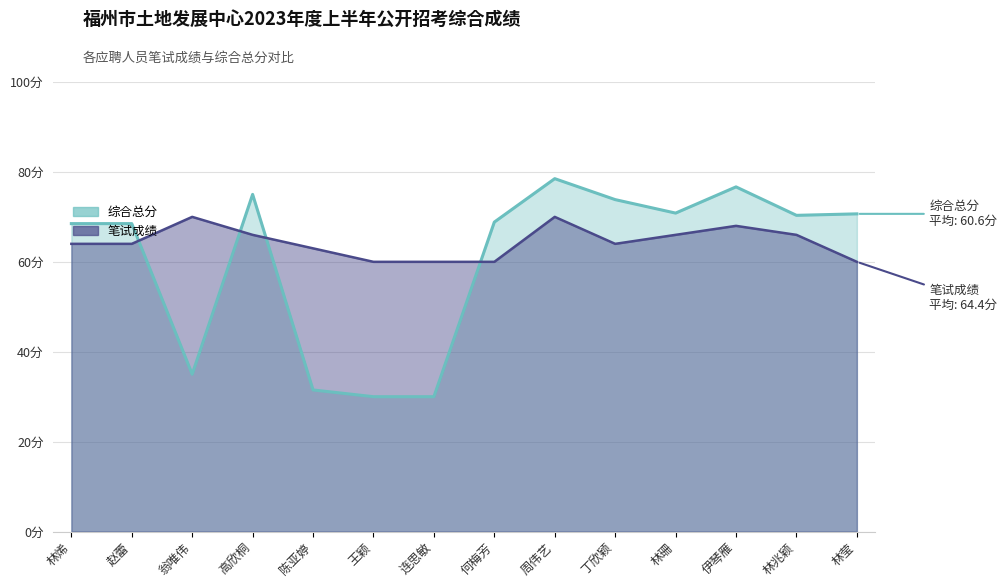

At which label does 笔试成绩 reach its minimum?

王颖